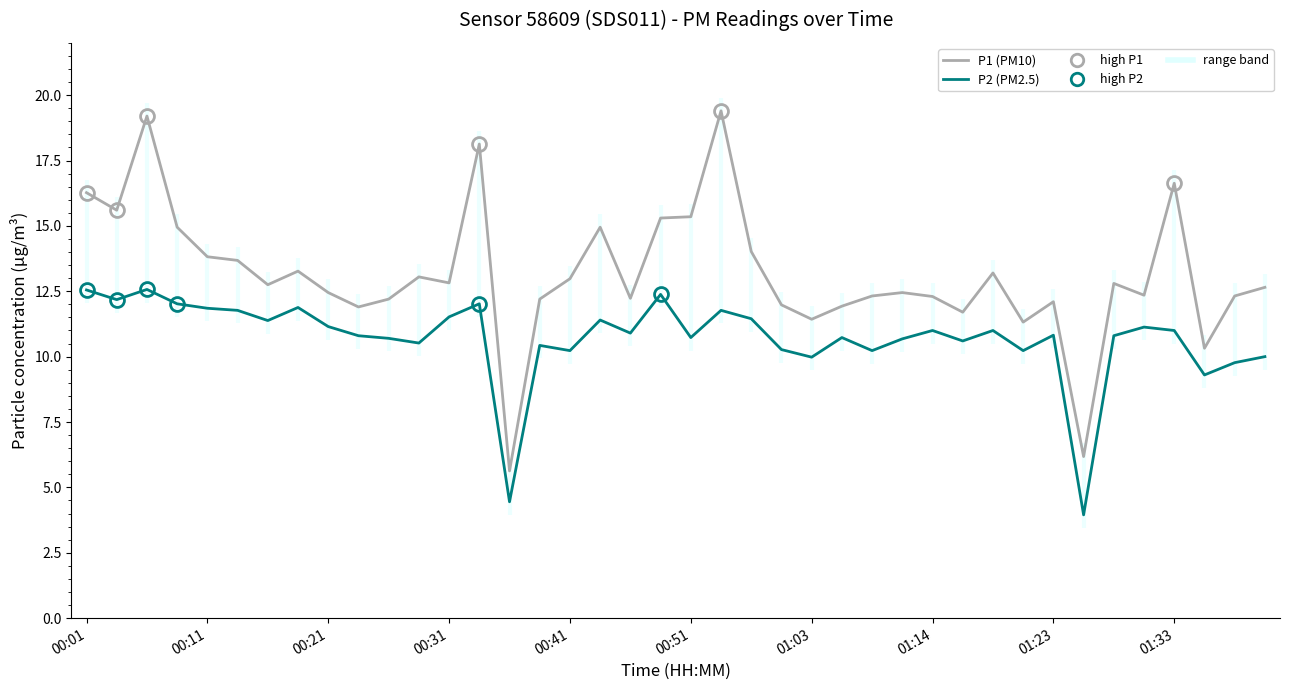

What position from the right is 10?

30